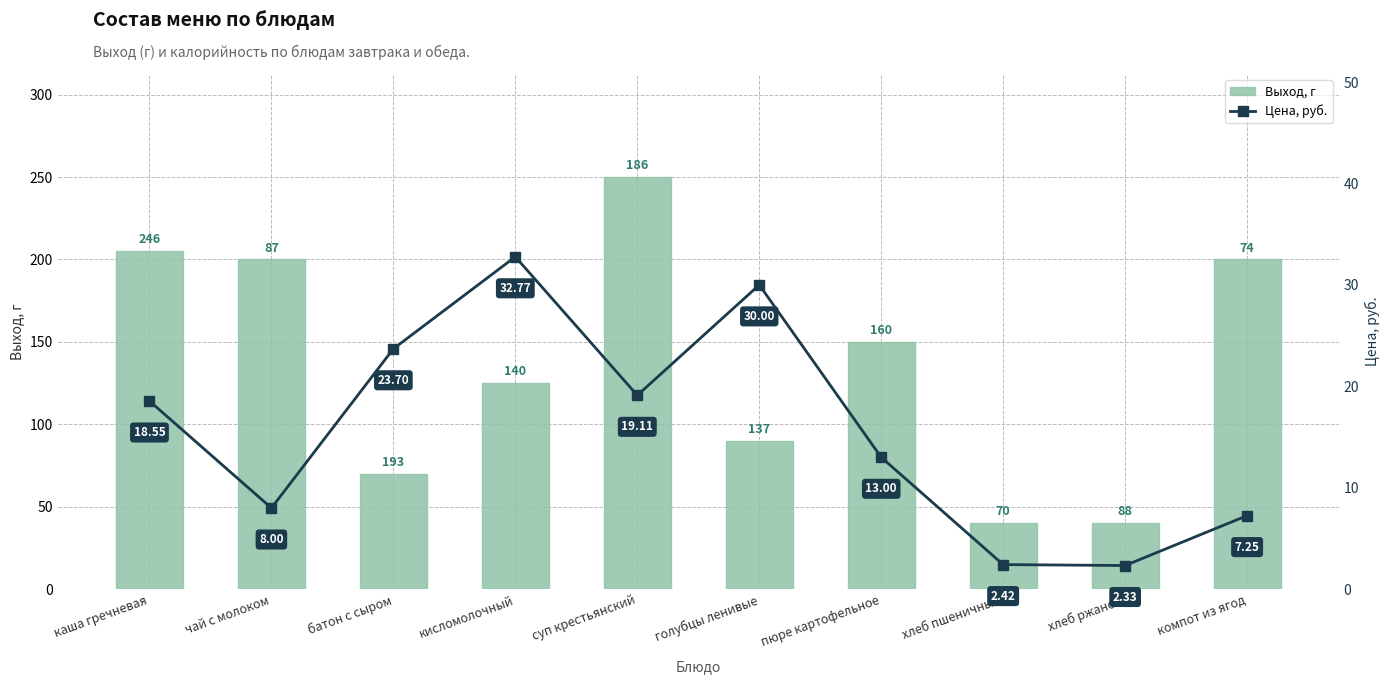

How many groups of bars are there?

10